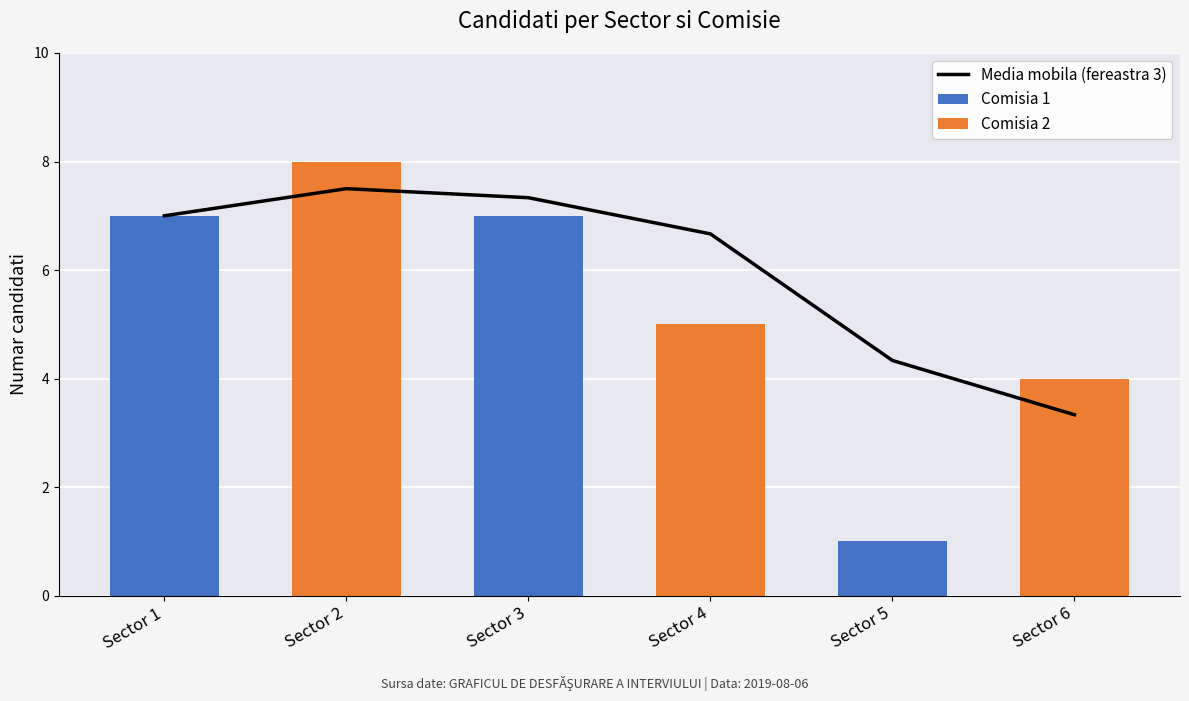

Reading left to right, what are all the values shown in this chart?

Media mobila (fereastra 3): 7.0	7.5	7.3	6.7	4.3	3.3
Comisia 1: 7.0	0.0	7.0	0.0	1.0	0.0
Comisia 2: 0.0	8.0	0.0	5.0	0.0	4.0